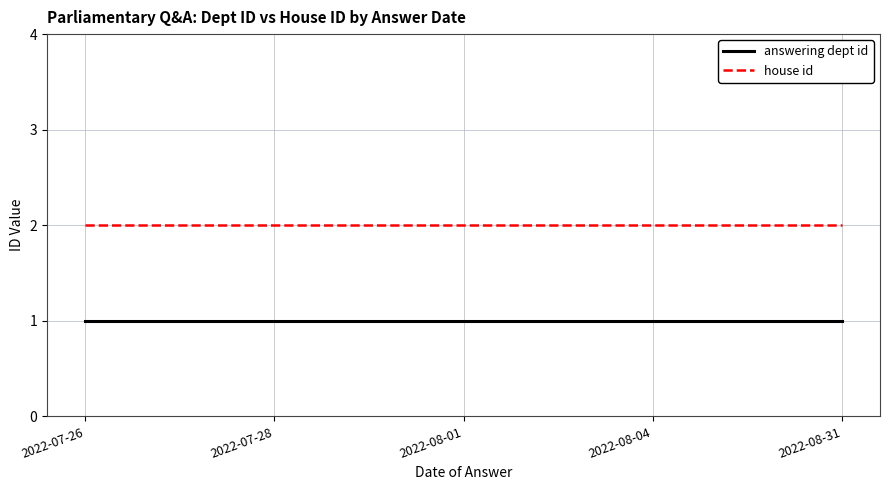

Rank the series by their average value, from lowest to highest.

answering dept id, house id